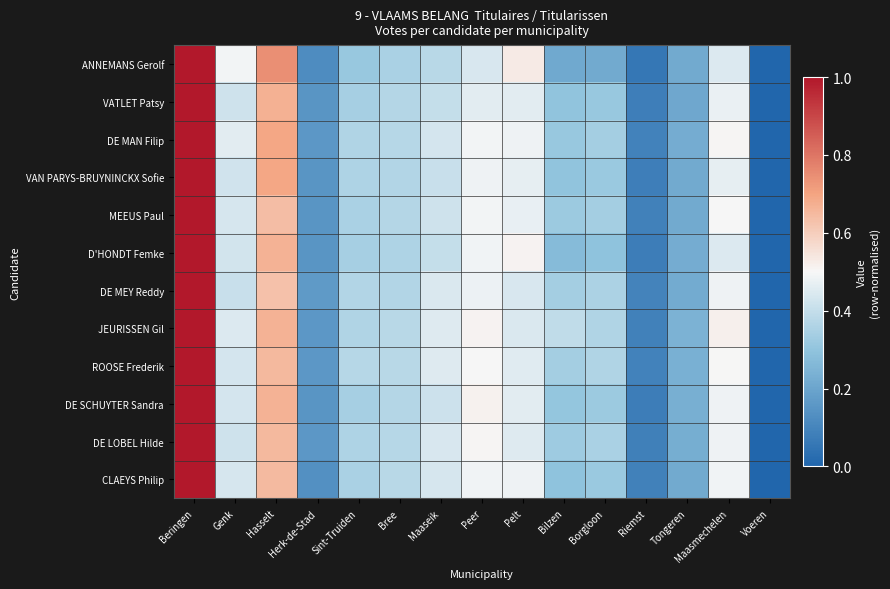

Between Pelt and Sint-Truiden, which is larger?

Pelt